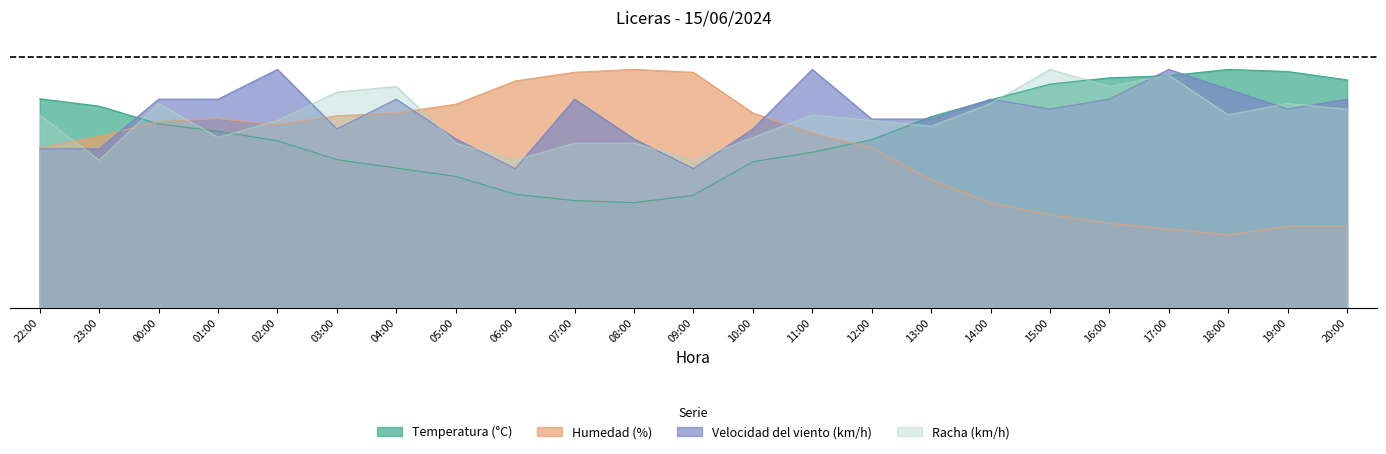

Reading left to right, list all the values displayed in this chart.

Temperatura (°C): 22:00=0.9	23:00=0.8	00:00=0.8	01:00=0.7	02:00=0.7	03:00=0.6	04:00=0.6	05:00=0.6	06:00=0.5	07:00=0.4	08:00=0.4	09:00=0.5	10:00=0.6	11:00=0.7	12:00=0.7	13:00=0.8	14:00=0.9	15:00=0.9	16:00=1.0	17:00=1.0	18:00=1.0	19:00=1.0	20:00=1.0
Humedad (%): 22:00=0.7	23:00=0.7	00:00=0.8	01:00=0.8	02:00=0.8	03:00=0.8	04:00=0.8	05:00=0.9	06:00=1.0	07:00=1.0	08:00=1.0	09:00=1.0	10:00=0.8	11:00=0.7	12:00=0.7	13:00=0.5	14:00=0.4	15:00=0.4	16:00=0.4	17:00=0.3	18:00=0.3	19:00=0.3	20:00=0.3
Velocidad del viento (km/h): 22:00=0.7	23:00=0.7	00:00=0.9	01:00=0.9	02:00=1.0	03:00=0.8	04:00=0.9	05:00=0.7	06:00=0.6	07:00=0.9	08:00=0.7	09:00=0.6	10:00=0.8	11:00=1.0	12:00=0.8	13:00=0.8	14:00=0.9	15:00=0.8	16:00=0.9	17:00=1.0	18:00=0.9	19:00=0.8	20:00=0.9
Racha (km/h): 22:00=0.8	23:00=0.6	00:00=0.9	01:00=0.7	02:00=0.8	03:00=0.9	04:00=0.9	05:00=0.7	06:00=0.6	07:00=0.7	08:00=0.7	09:00=0.6	10:00=0.7	11:00=0.8	12:00=0.8	13:00=0.8	14:00=0.9	15:00=1.0	16:00=0.9	17:00=1.0	18:00=0.8	19:00=0.9	20:00=0.8